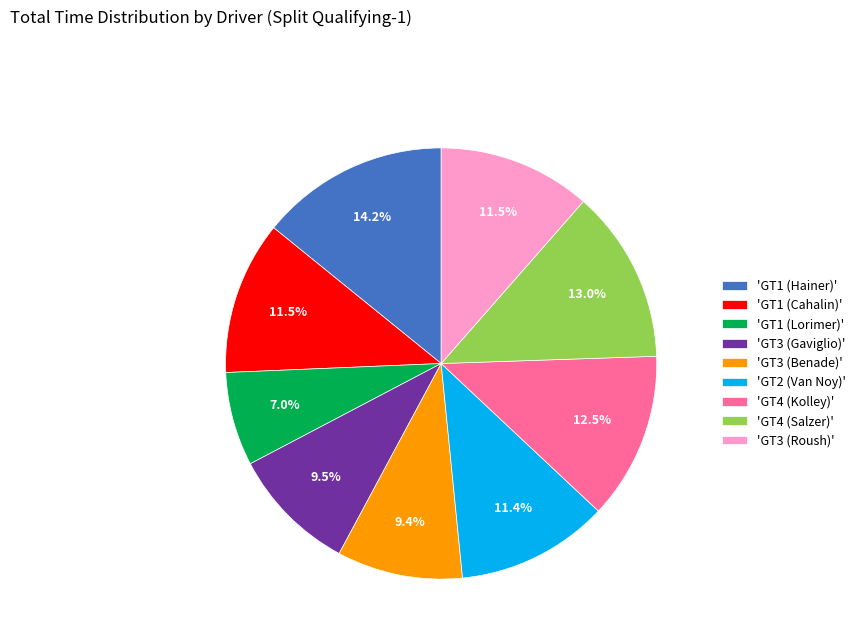

What is the largest slice in the pie chart?

'GT1 (Hainer)'